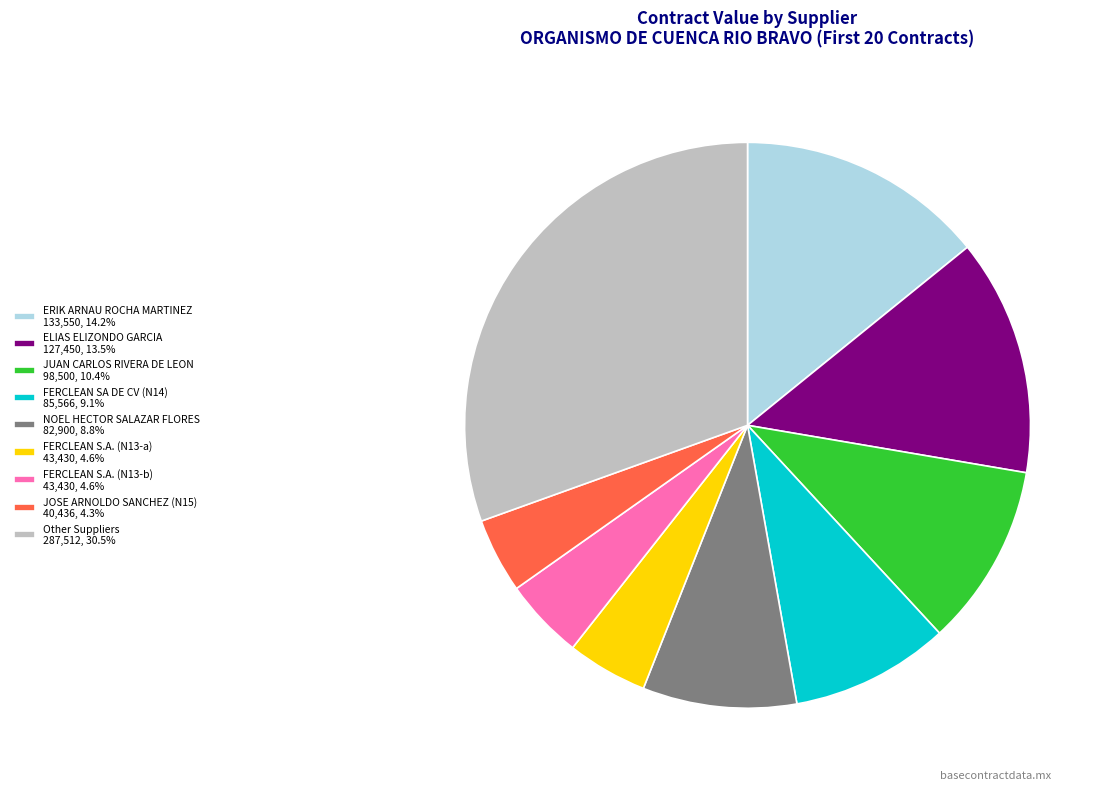

Is there a majority slice in this chart?

No